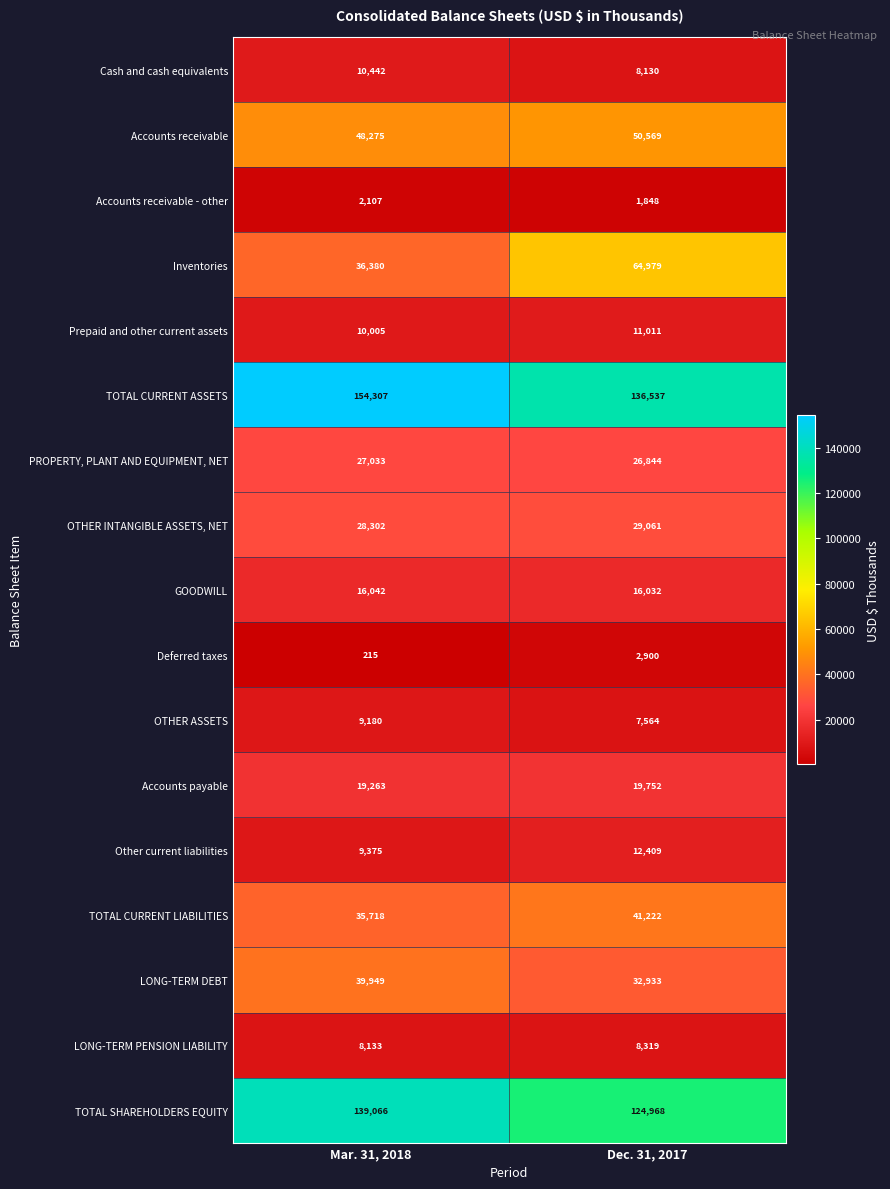

What is the approximate value of PROPERTY, PLANT AND EQUIPMENT, NET at Dec. 31, 2017, to the nearest 5?

26845